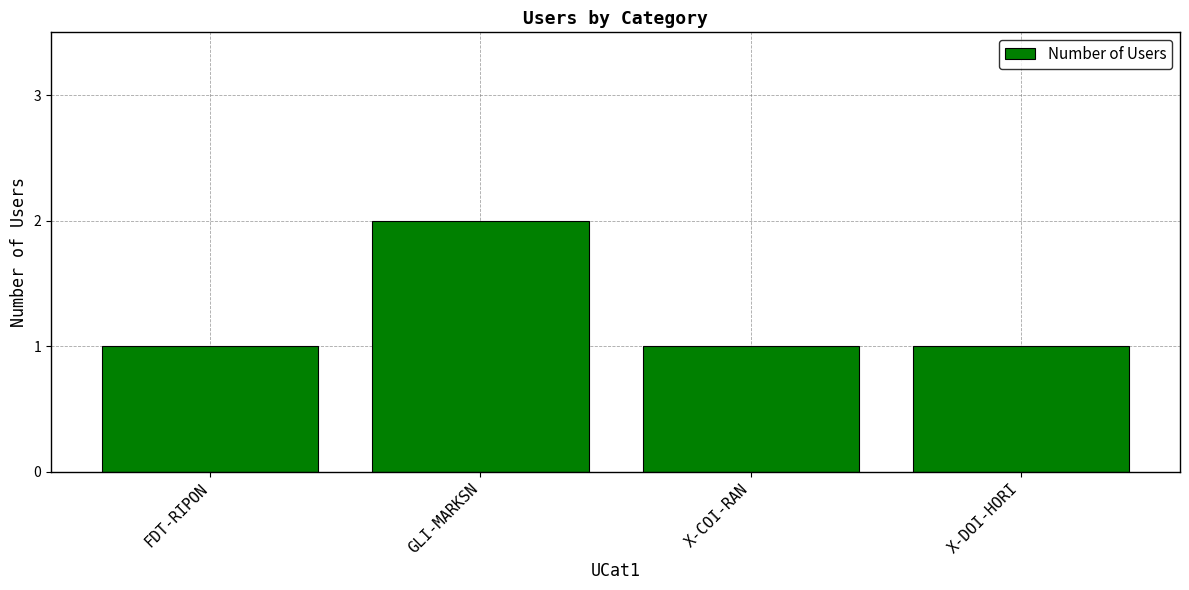

Does the chart contain any negative values?

No